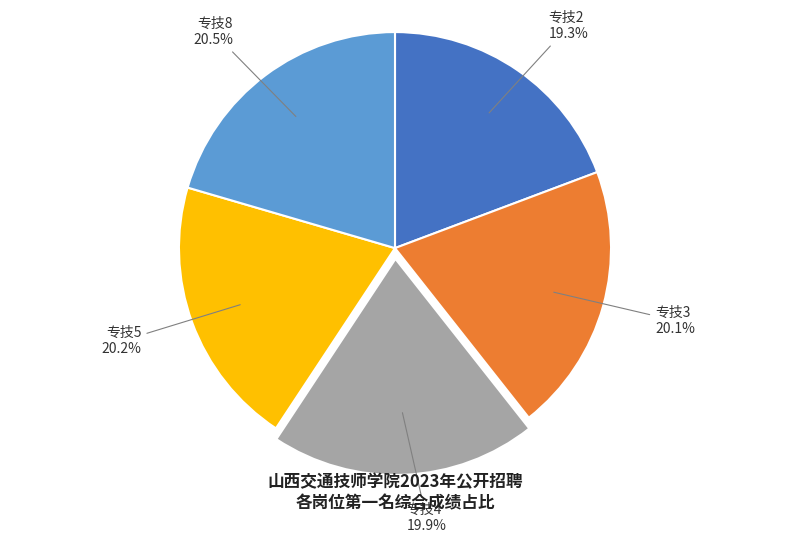

Is there any slice that represents more than half of the pie?

No